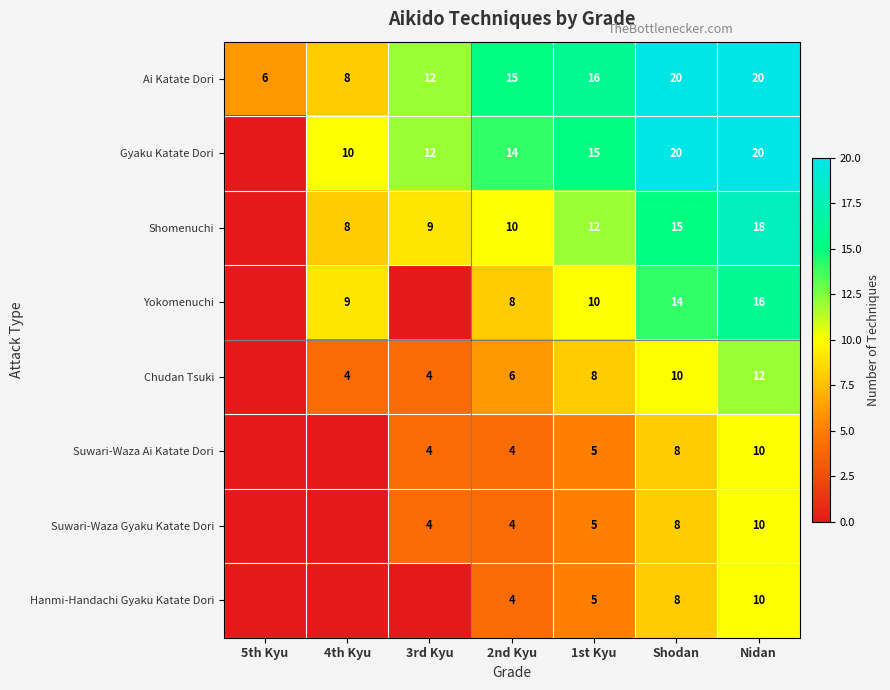

True or false: Gyaku Katate Dori has a value of 10 at 4th Kyu.

True